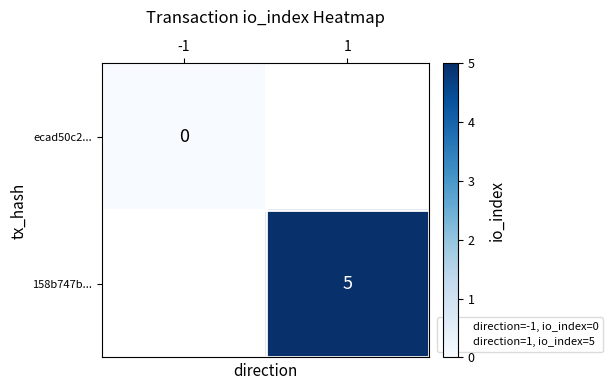

List the labels in order of ecad50c2... value, largest first.

-1, 1